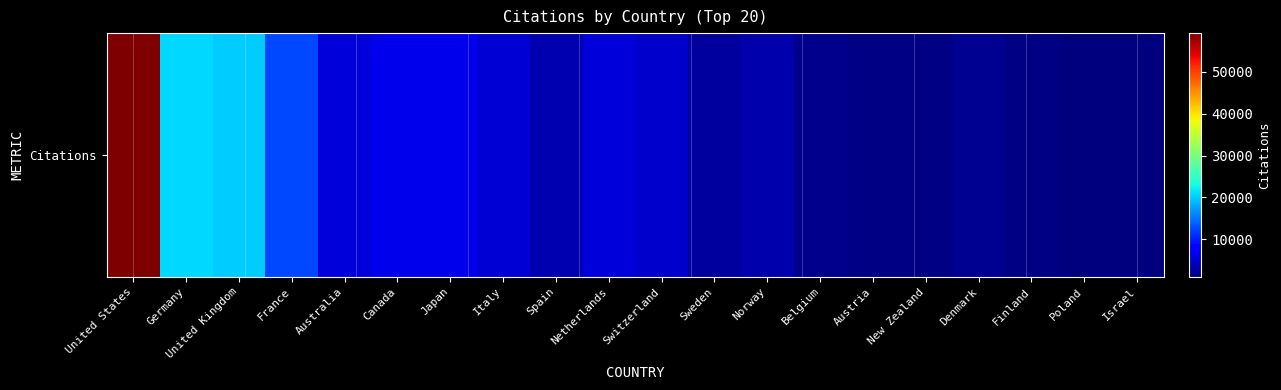

Which label corresponds to the smallest value in the chart?

Israel